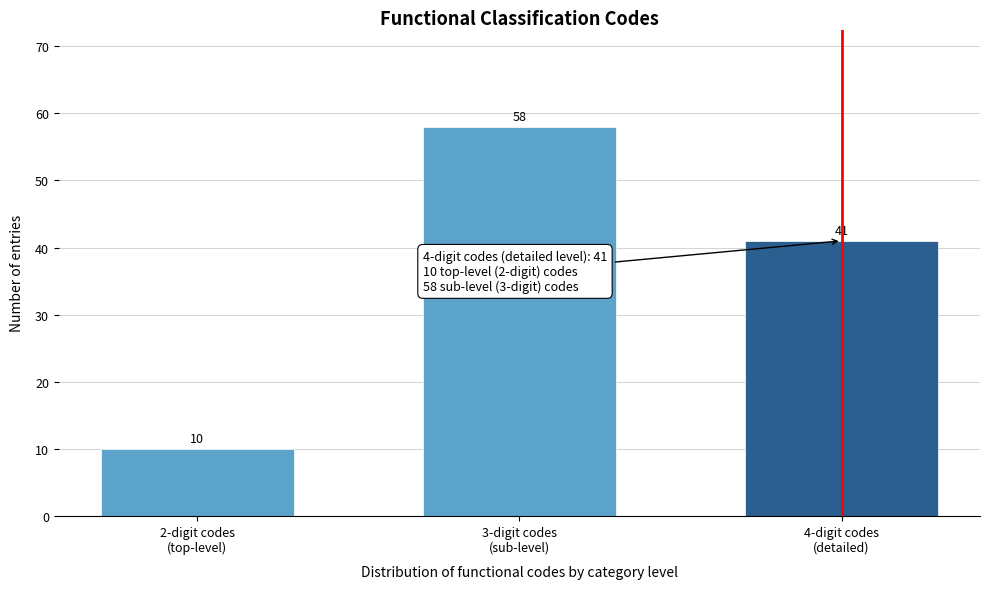

Reading left to right, transcribe all the data shown in this chart.

10	58	41